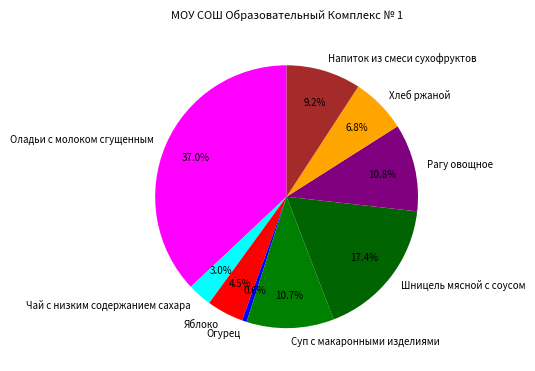

Combined, what portion of the pie is Чай с низким содержанием сахара and Яблоко?

7.5%